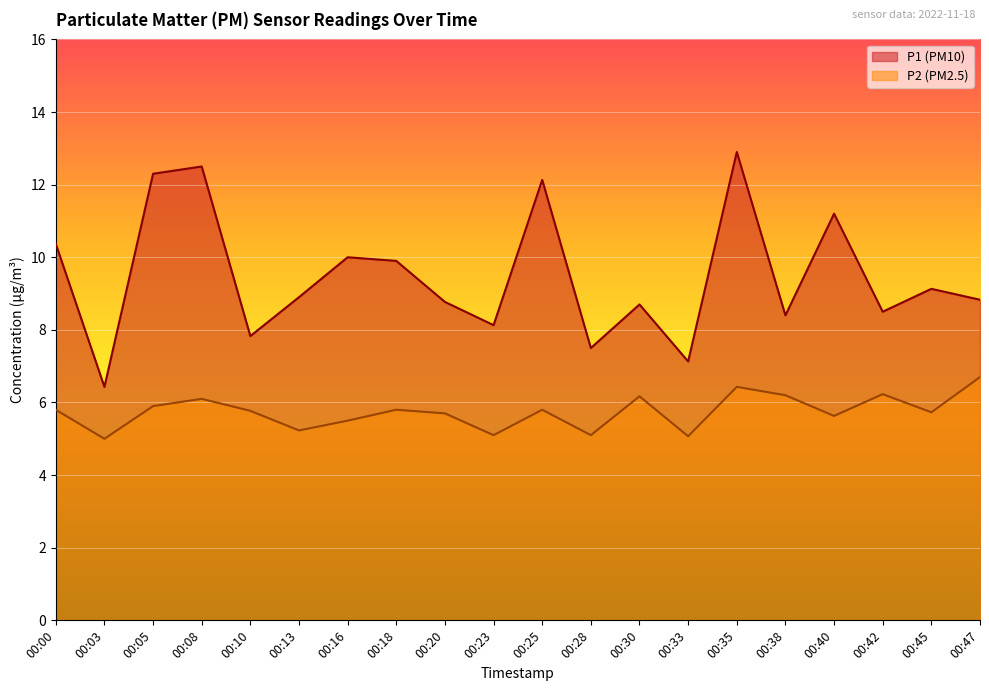

Which series has the largest total across all categories?

P1